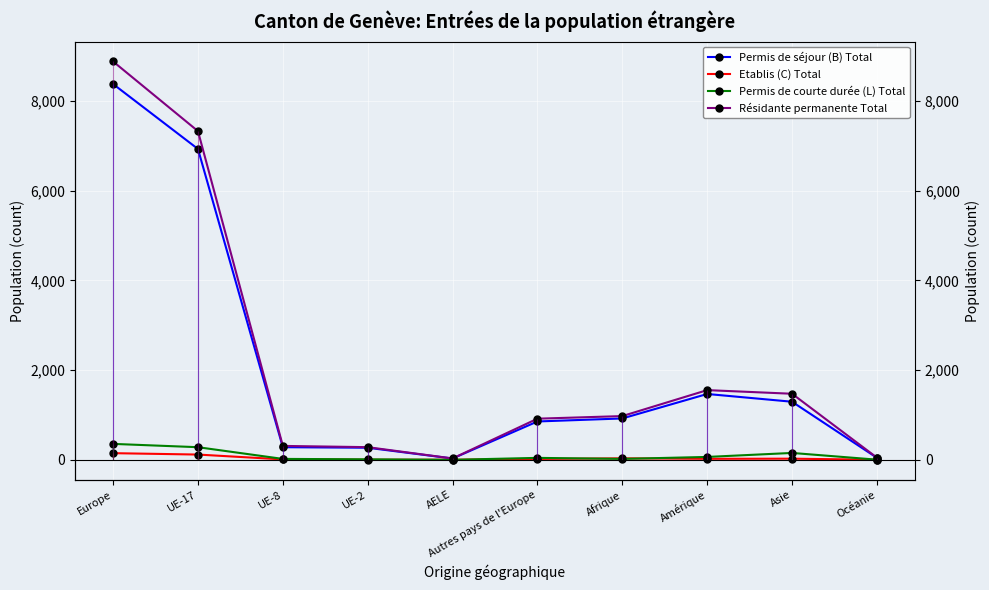

How many times do Etablis (C) Total and Permis de courte durée (L) Total cross each other?

4